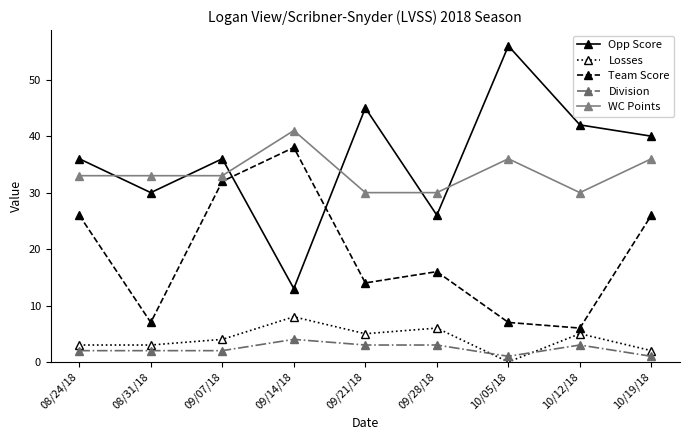

What position from the right is 09/21/18?

5